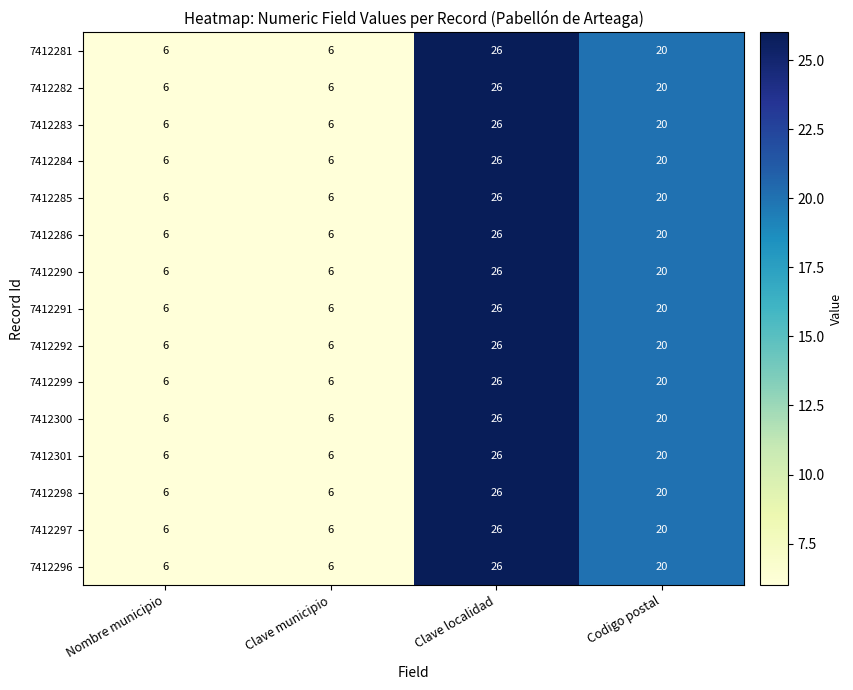

True or false: 7412301 has a value of 26 at Clave localidad.

True